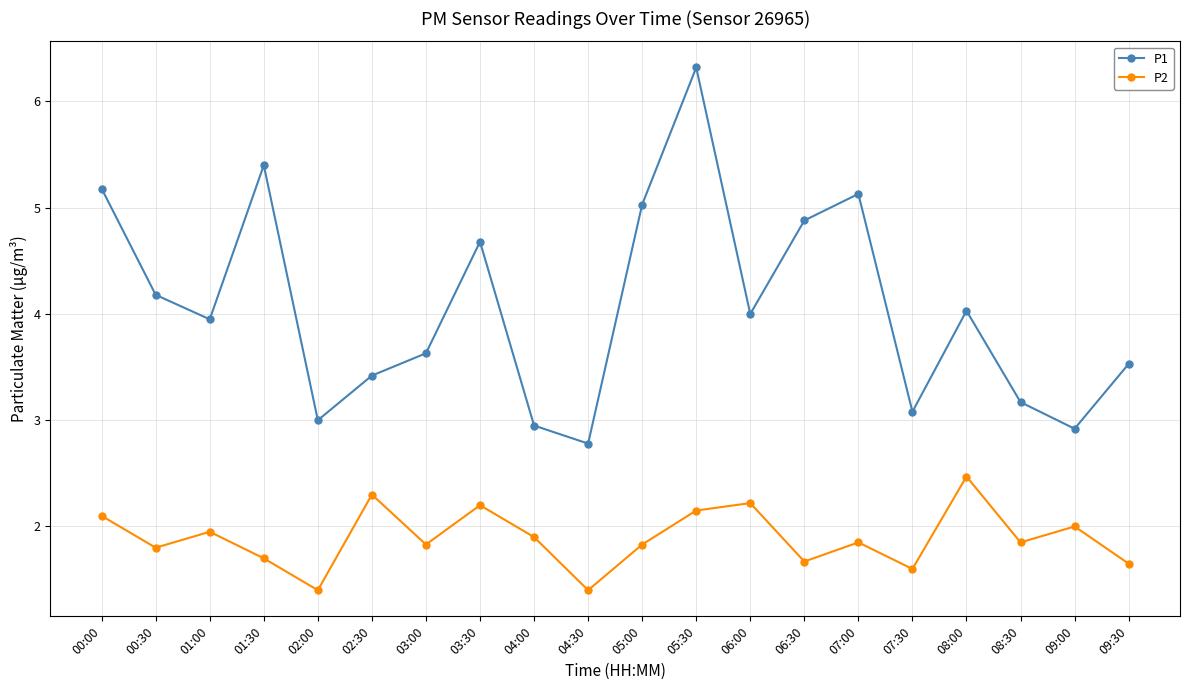

What is the maximum value shown in the chart?

6.3